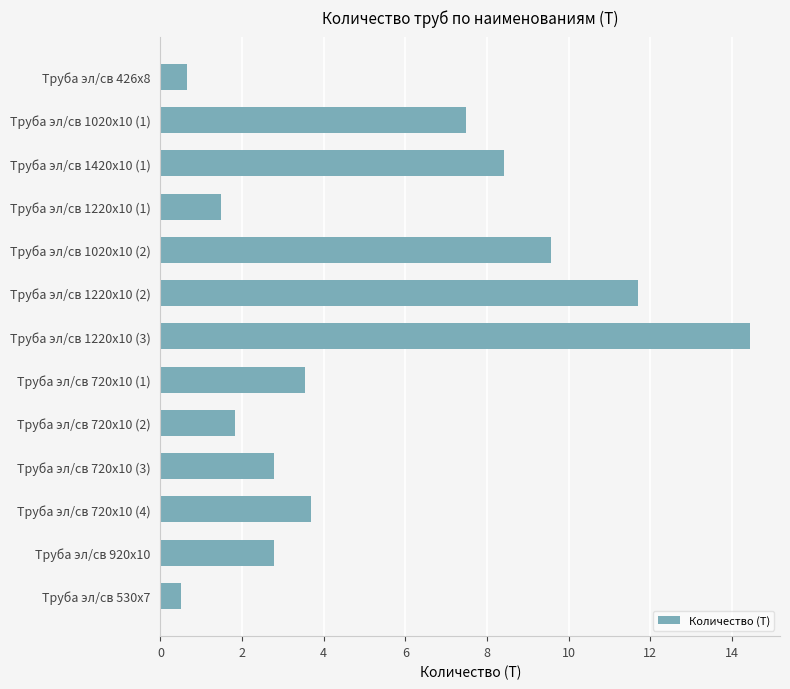

What is the maximum value shown in the chart?

14.5